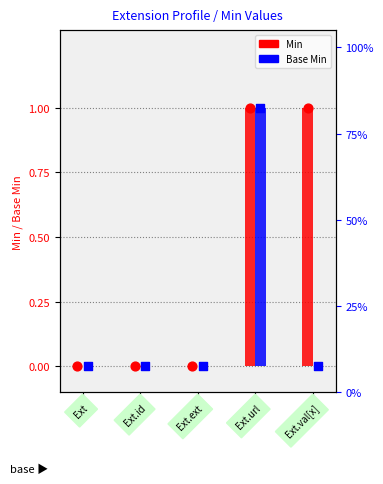

At which category is the sum across all series the highest?

Ext.url